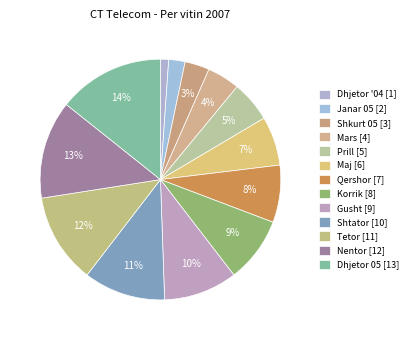

Does Gusht represent more than half of the total?

No